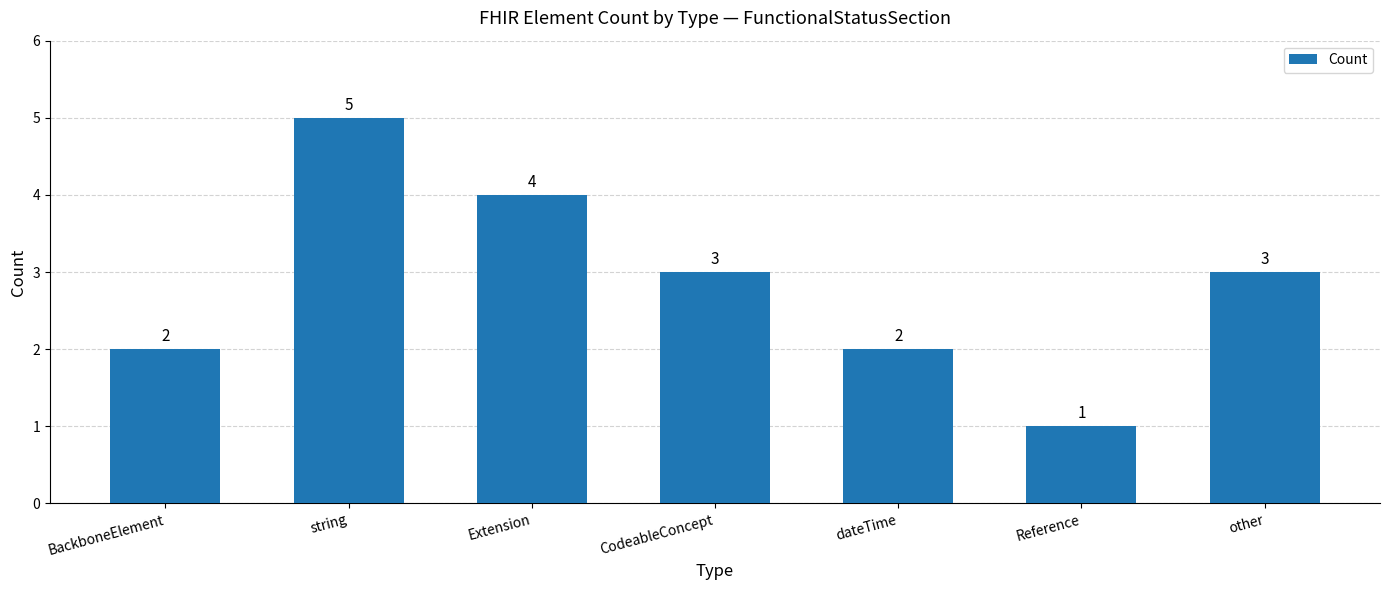

What is the ratio of the value at CodeableConcept to the value at other?

1.0